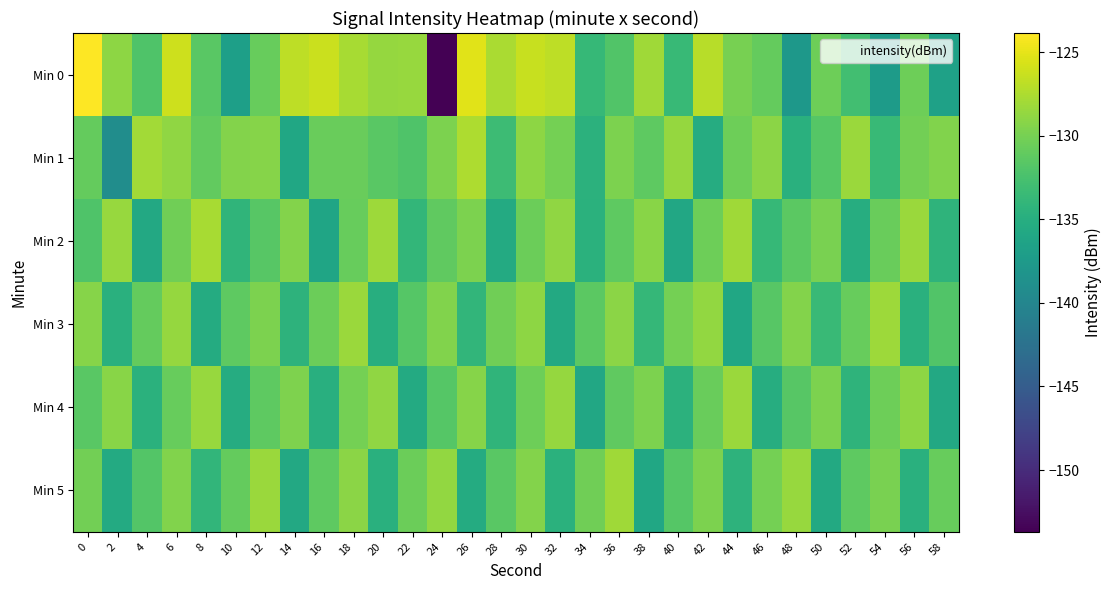

Reading left to right, transcribe all the data shown in this chart.

Min 0: 0=-123.9	2=-129.0	4=-132.0	6=-126.1	8=-131.5	10=-136.9	12=-130.8	14=-126.9	16=-126.2	18=-127.8	20=-128.6	22=-128.4	24=-153.7	26=-125.2	28=-127.7	30=-126.4	32=-126.8	34=-133.7	36=-131.9	38=-128.2	40=-133.6	42=-127.1	44=-130.0	46=-130.9	48=-137.8	50=-130.5	52=-132.9	54=-137.3	56=-130.5	58=-136.6
Min 1: 0=-130.9	2=-139.1	4=-128.0	6=-128.9	8=-131.0	10=-129.4	12=-129.3	14=-135.9	16=-130.6	18=-130.7	20=-131.5	22=-132.1	24=-129.8	26=-127.5	28=-133.2	30=-128.9	32=-130.1	34=-134.5	36=-129.7	38=-131.3	40=-128.6	42=-135.2	44=-130.4	46=-129.1	48=-134.8	50=-131.7	52=-128.3	54=-133.6	56=-130.2	58=-129.5
Min 2: 0=-132.1	2=-128.5	4=-135.7	6=-130.3	8=-127.8	10=-134.2	12=-131.6	14=-129.4	16=-136.1	18=-130.8	20=-128.2	22=-133.9	24=-131.1	26=-129.7	28=-135.4	30=-130.6	32=-128.8	34=-134.6	36=-131.3	38=-129.2	40=-135.8	42=-130.5	44=-128.1	46=-133.7	48=-131.4	50=-129.9	52=-135.1	54=-130.7	56=-128.4	58=-134.3
Min 3: 0=-129.3	2=-134.7	4=-130.9	6=-128.6	8=-135.3	10=-131.2	12=-129.8	14=-134.4	16=-130.6	18=-128.3	20=-135.0	22=-131.7	24=-129.5	26=-134.1	28=-130.3	30=-128.9	32=-135.6	34=-131.4	36=-129.1	38=-133.8	40=-130.1	42=-128.7	44=-135.9	46=-131.6	48=-129.4	50=-133.5	52=-130.8	54=-128.2	56=-134.8	58=-131.9
Min 4: 0=-131.5	2=-129.2	4=-134.6	6=-130.8	8=-128.5	10=-135.2	12=-131.3	14=-129.6	16=-134.9	18=-130.1	20=-128.8	22=-135.5	24=-131.7	26=-129.3	28=-134.2	30=-130.4	32=-128.6	34=-135.8	36=-131.1	38=-129.7	40=-134.5	42=-130.7	44=-128.3	46=-135.1	48=-131.6	50=-129.8	52=-134.3	54=-130.5	56=-128.9	58=-135.7
Min 5: 0=-130.2	2=-135.4	4=-131.8	6=-129.5	8=-134.1	10=-130.9	12=-128.4	14=-135.7	16=-131.3	18=-129.1	20=-134.8	22=-130.6	24=-128.7	26=-135.3	28=-131.5	30=-129.4	32=-134.6	34=-130.3	36=-128.1	38=-135.9	40=-131.7	42=-129.8	44=-134.4	46=-130.1	48=-128.5	50=-135.6	52=-131.2	54=-129.9	56=-134.7	58=-130.8